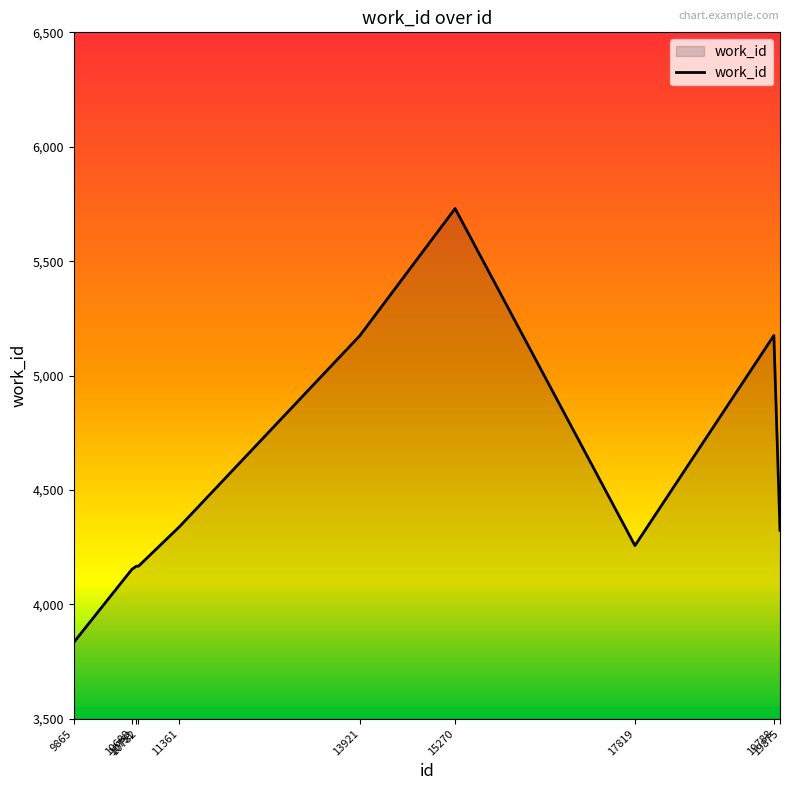

Reading left to right, transcribe all the data shown in this chart.

3834	4153	4167	4167	4339	5175	5730	4257	5175	4324